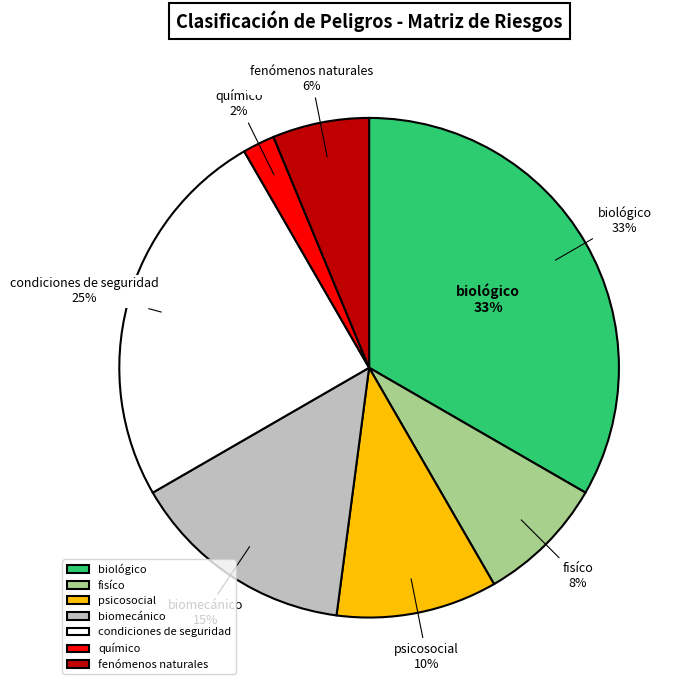

How many slices are in this pie chart?

7